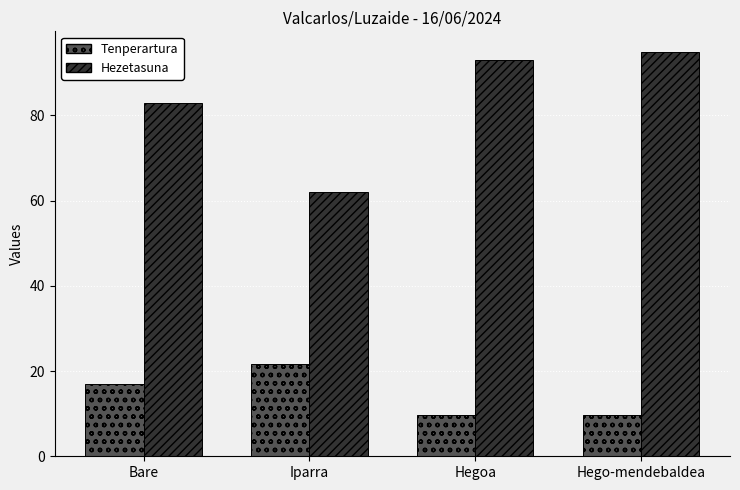

Which series has the largest total across all categories?

Hezetasuna